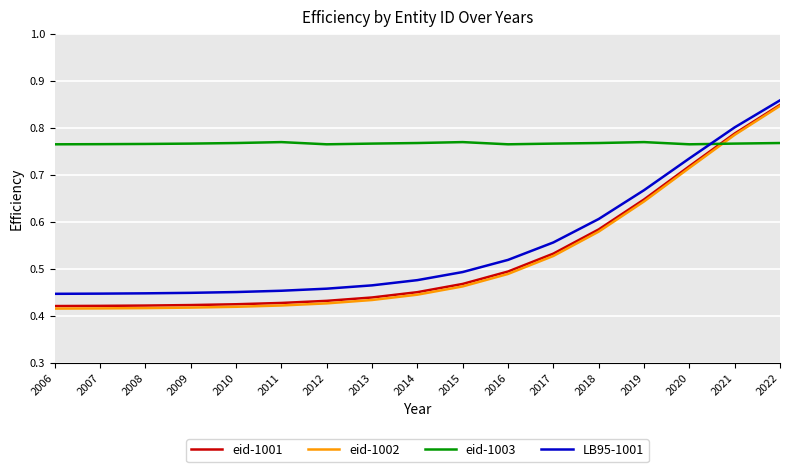

Which label corresponds to the largest value in the chart?

2022